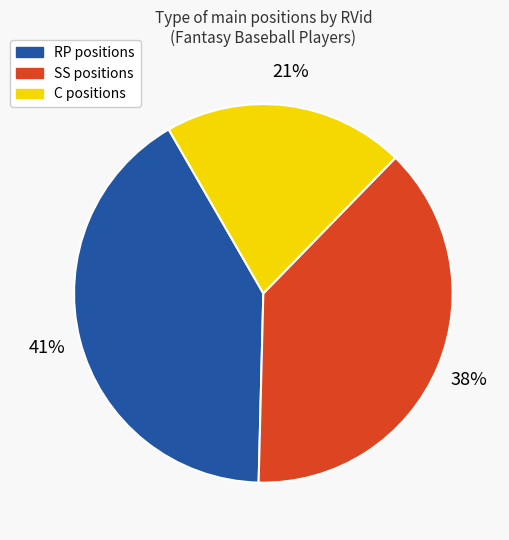

To the nearest percent, what is the average slice percentage?

33%